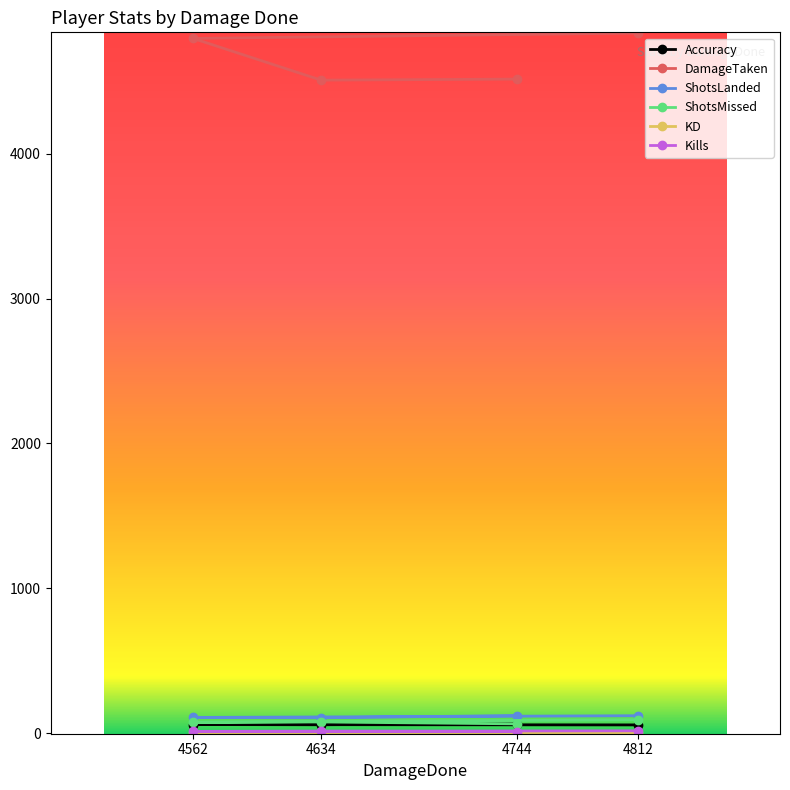

What is the total value across all series at 4744?

4777.5